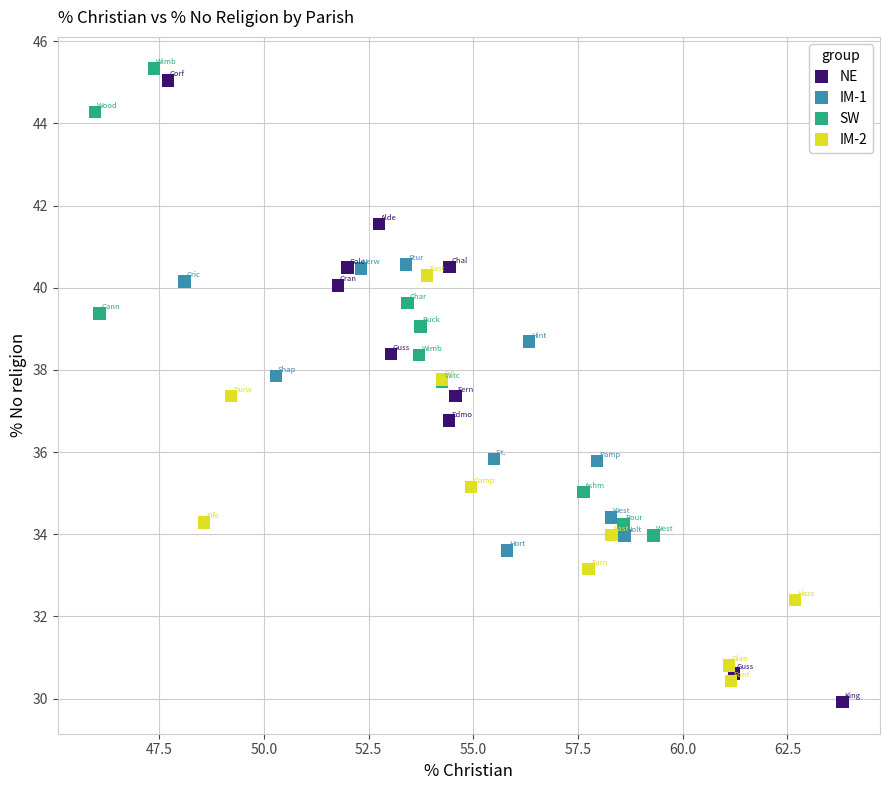

Which series has the widest spread of Y values?

NE